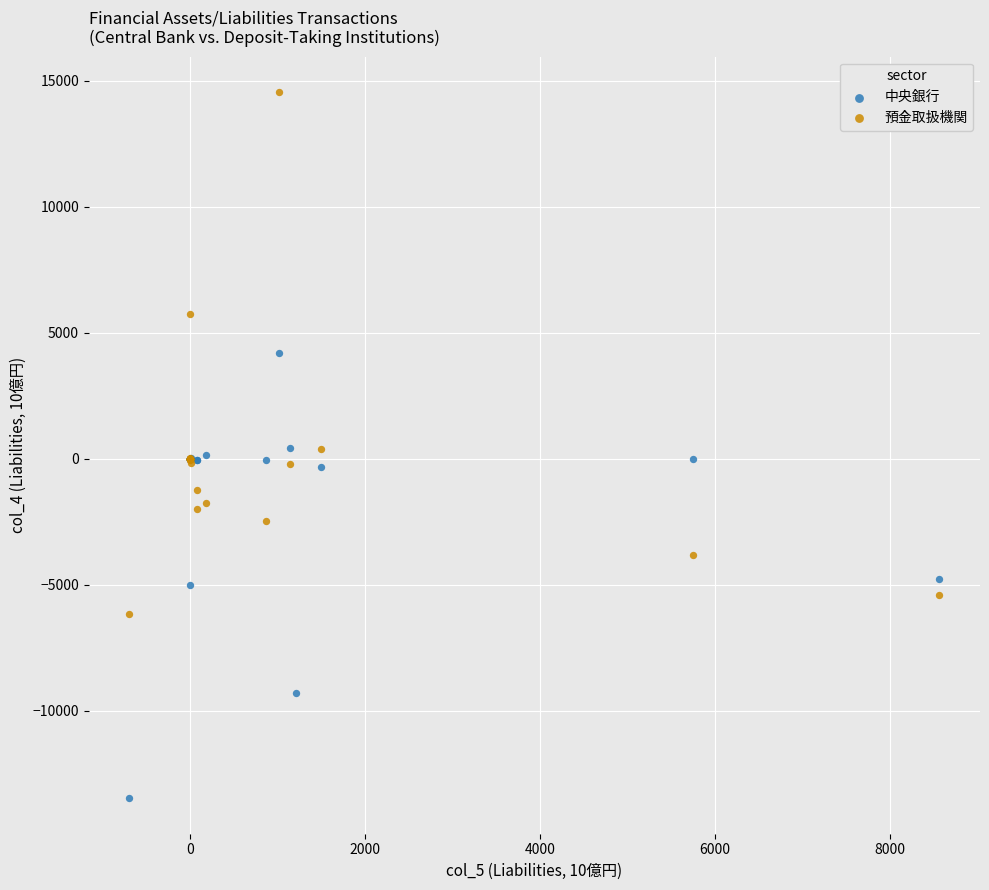

Which series contains the lowest Y value?

中央銀行